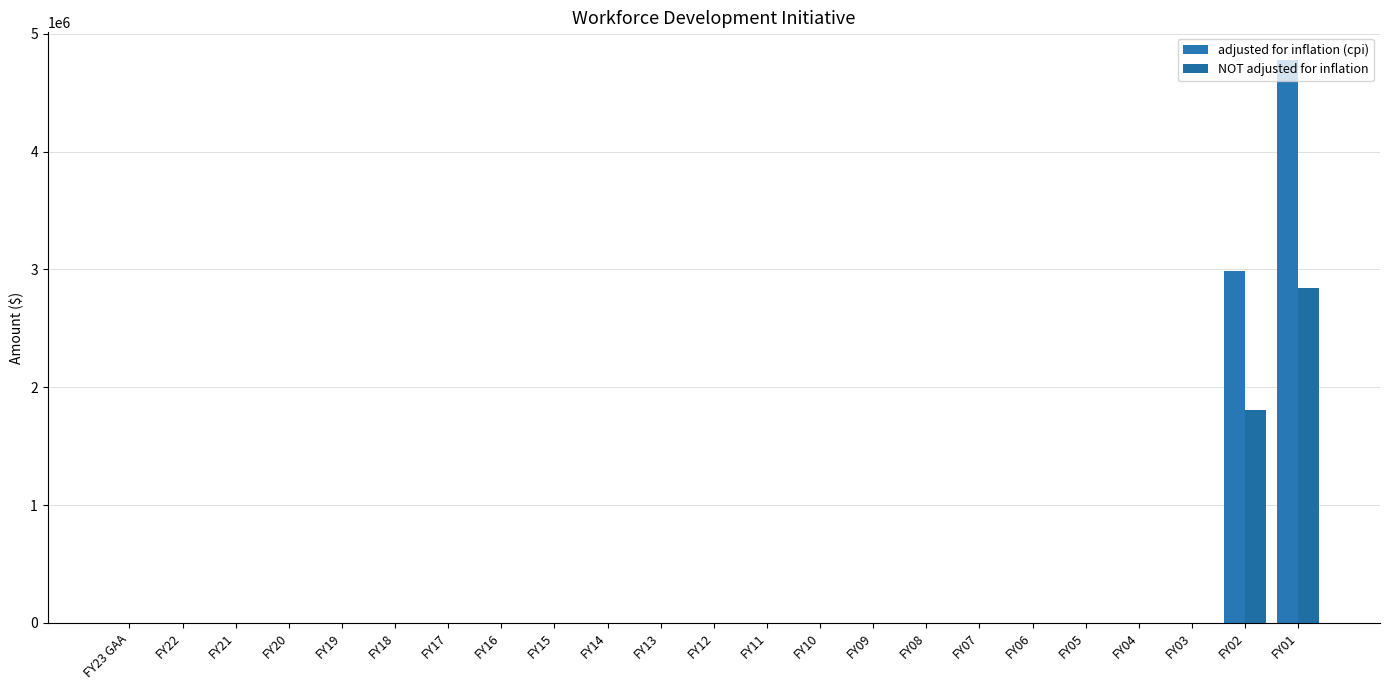

List the series in order of their overall mean, lowest first.

NOT adjusted for inflation, adjusted for inflation (cpi)